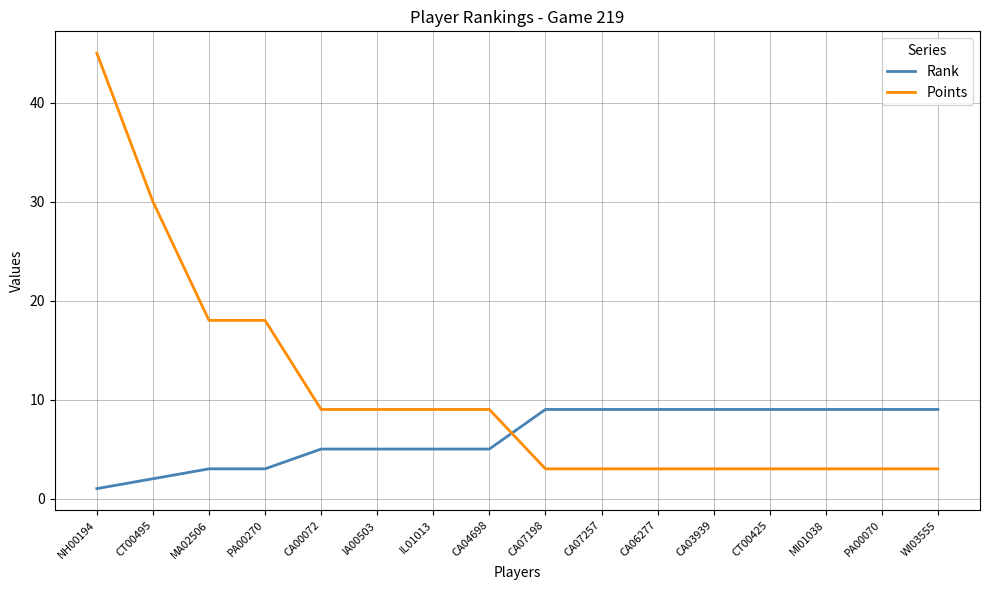

Does the chart display data point markers on the line(s)?

No